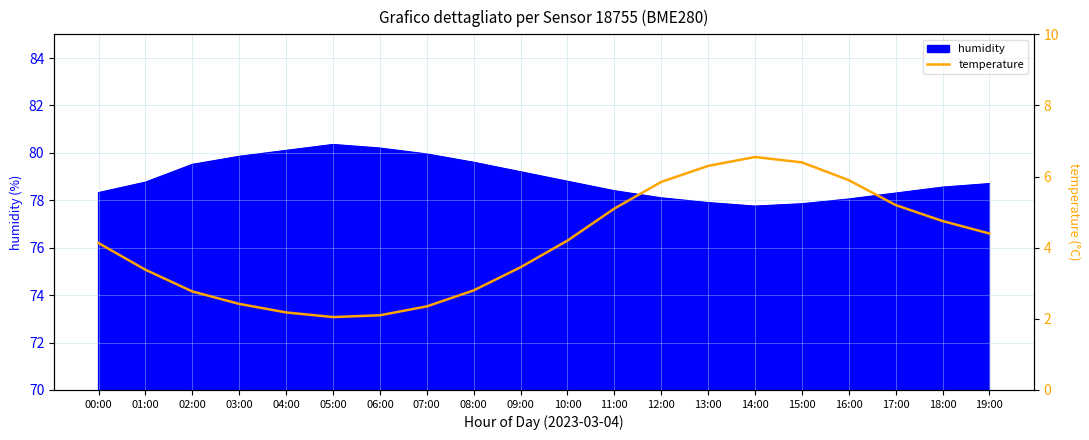

True or false: humidity has a value of 79.8 at 03:00.

True